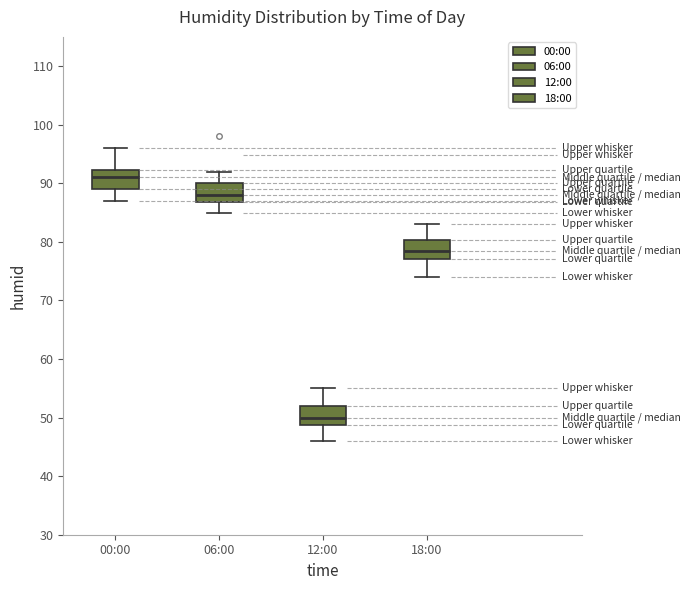

Reading left to right, transcribe this box plot: for each box, give where its median line is, the range the box spans, and where its two whiskers end, as read against the y-axis. The values are not printed on the chart, so give them approximately, as read against the axis.

00:00: median 91, box 89 to 92, whiskers 87 to 96
06:00: median 88, box 87 to 90, whiskers 85 to 92
12:00: median 50, box 49 to 52, whiskers 46 to 55
18:00: median 79, box 77 to 80, whiskers 74 to 83